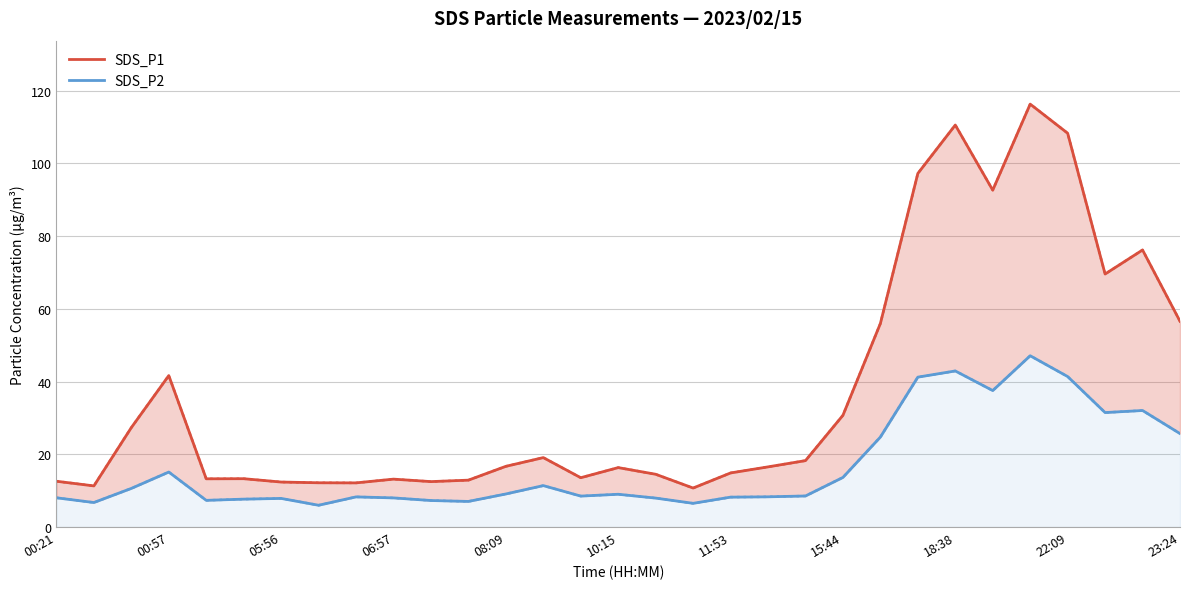

The value of SDS_P1 at 22 is 56.0. True or false?

True